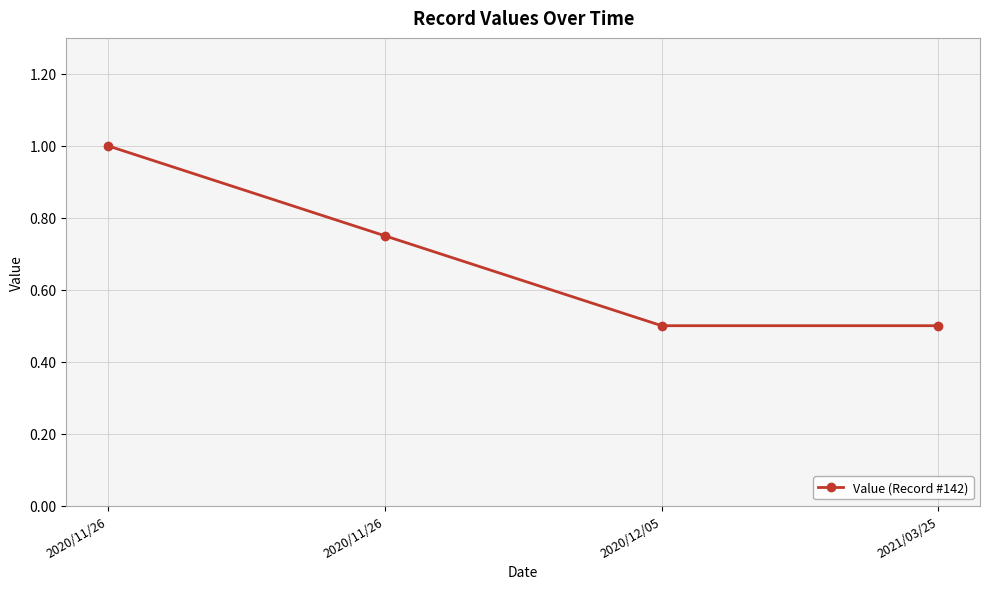

The value at 2020/11/26 is 0.8. True or false?

True